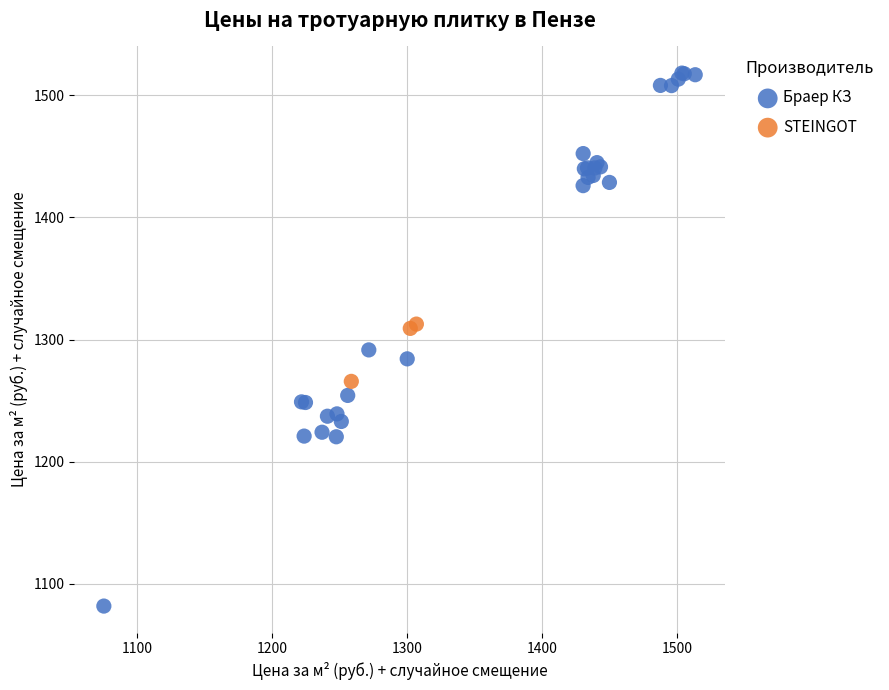

Which series contains the lowest Y value?

Браер КЗ